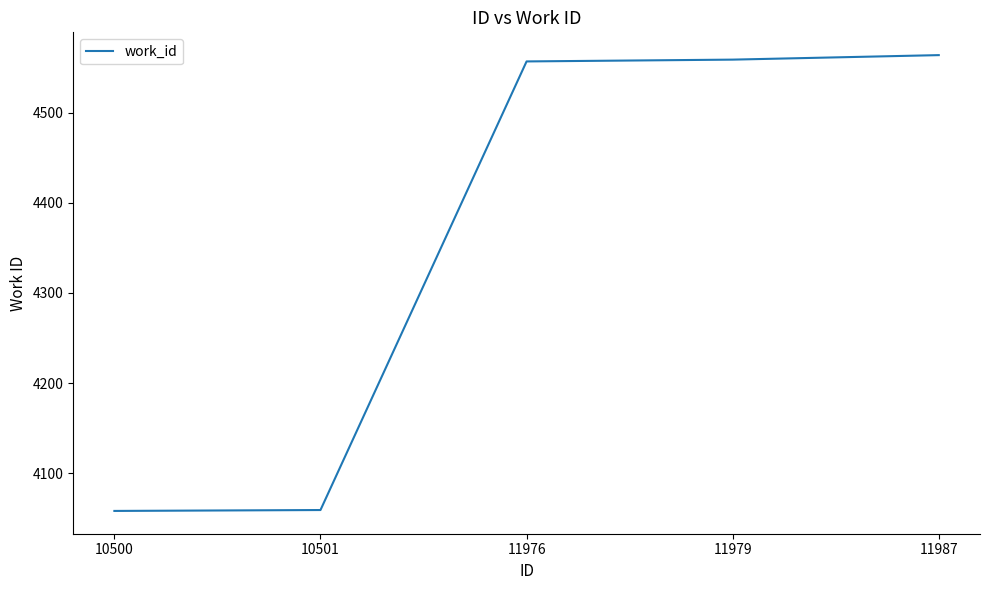

What is the minimum value shown in the chart?

4058